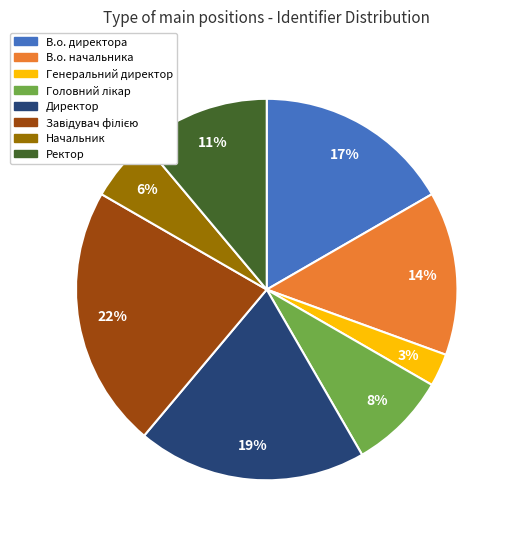

To the nearest percent, what is the difference between the largest and smallest slice percentages?

19%